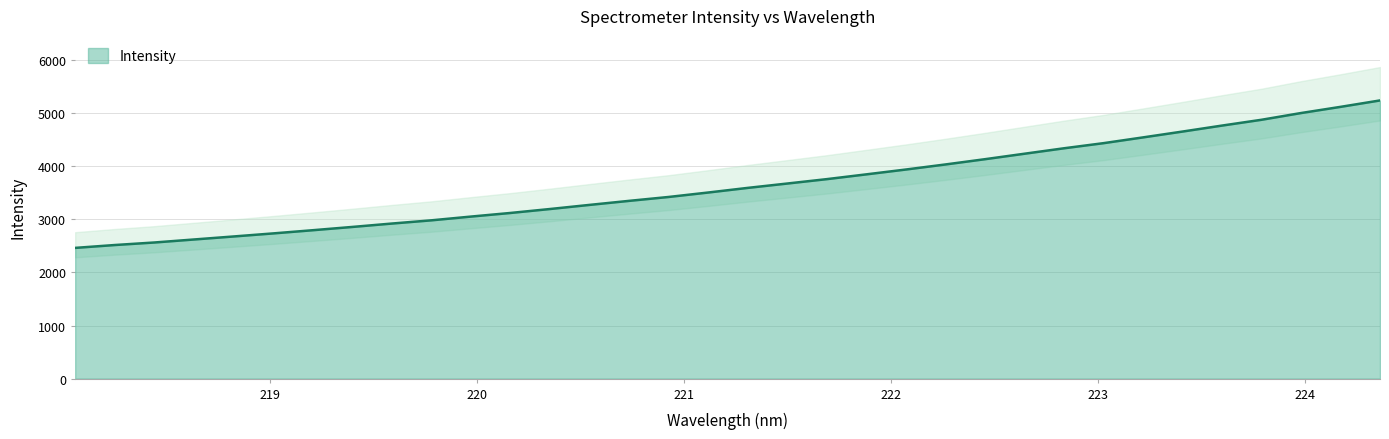

Reading left to right, extract all data points from this chart.

2463.5	2517.5	2565.2	2621.8	2678.6	2736.2	2796.3	2858.2	2922.1	2982.9	3053.5	3121.8	3196.2	3273.7	3349.8	3423.2	3507.0	3594.2	3676.3	3759.2	3849.2	3940.3	4035.6	4134.8	4237.8	4340.4	4436.9	4545.5	4655.6	4768.1	4877.5	5004.4	5120.7	5241.8